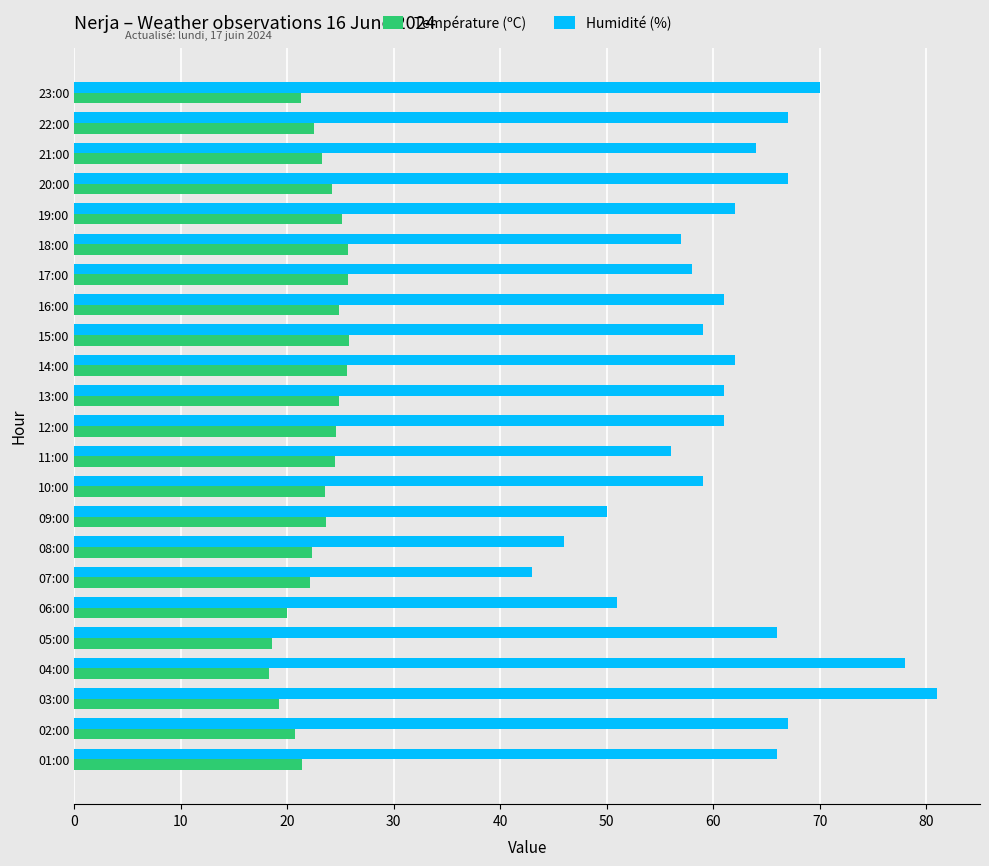

List the series in order of their overall mean, highest first.

Humidité (%), Température (ºC)